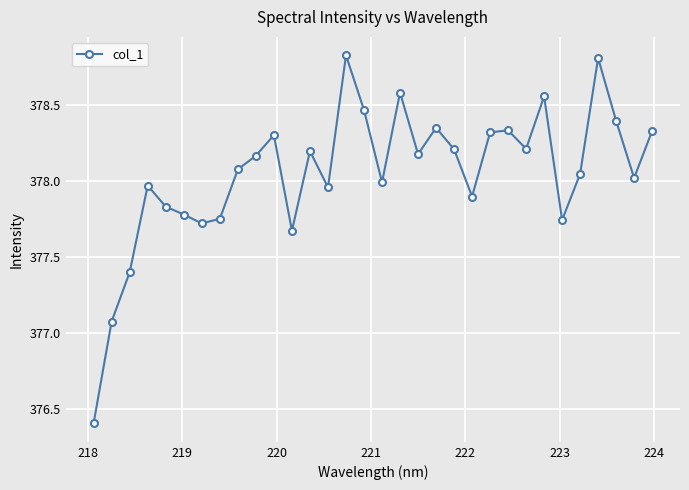

What is the minimum value shown in the chart?

376.4